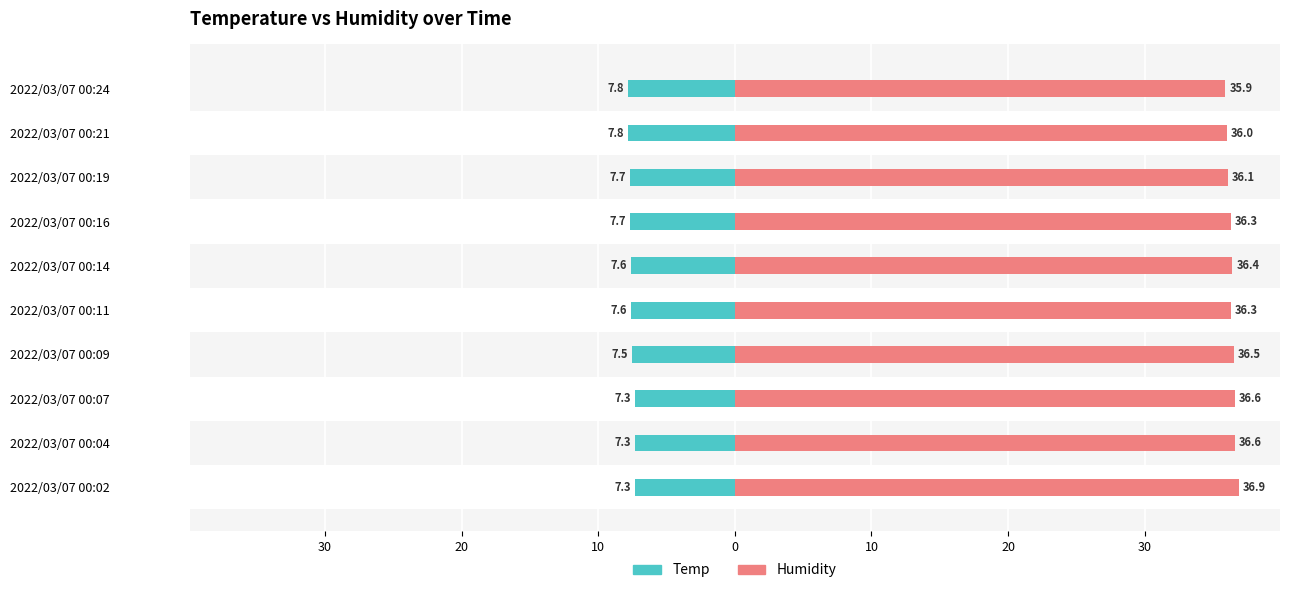

Between 2022/03/07 00:11 and 2022/03/07 00:16, which series saw the biggest shift?

Temp